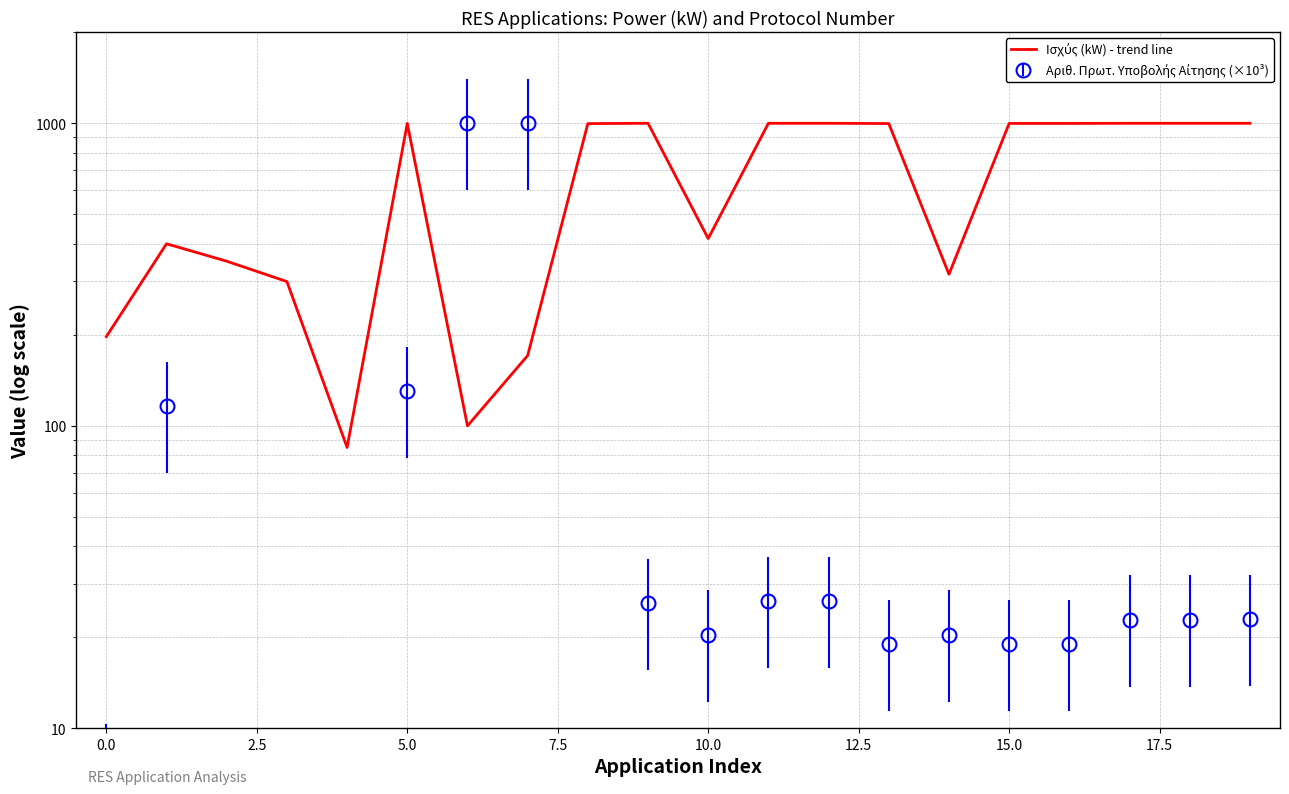

Reading left to right, transcribe all the data shown in this chart.

197.1	399.6	349.9	299.7	84.8	999.0	99.9	170.6	997.5	999.9	415.8	999.9	999.9	997.9	316.8	998.8	998.8	999.9	999.9	999.9